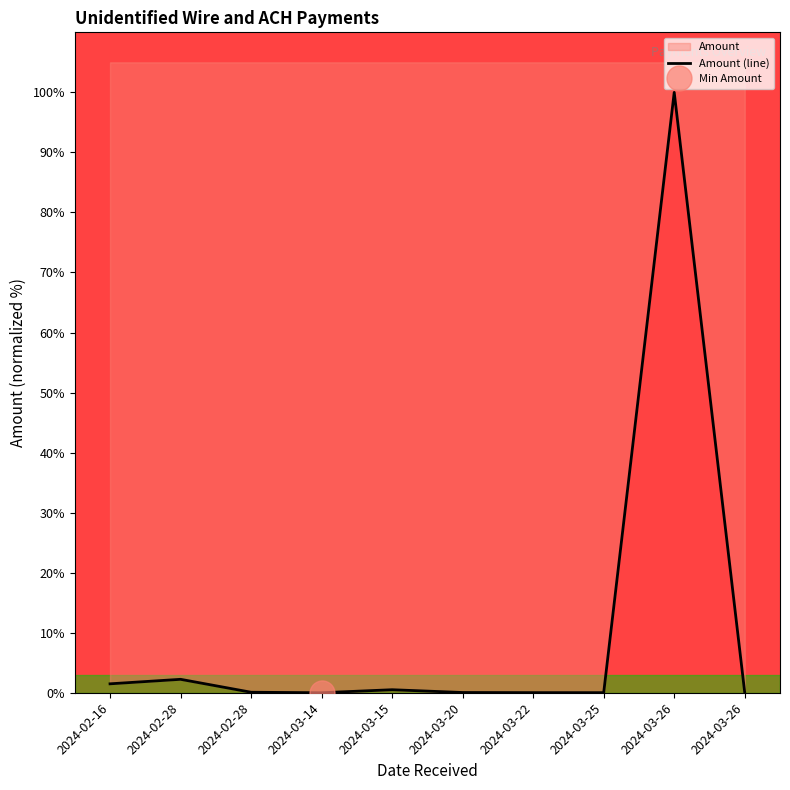

List the labels in order of value, largest first.

2024-03-26, 2024-02-28, 2024-02-16, 2024-03-15, 2024-02-28, 2024-03-20, 2024-03-26, 2024-03-22, 2024-03-25, 2024-03-14